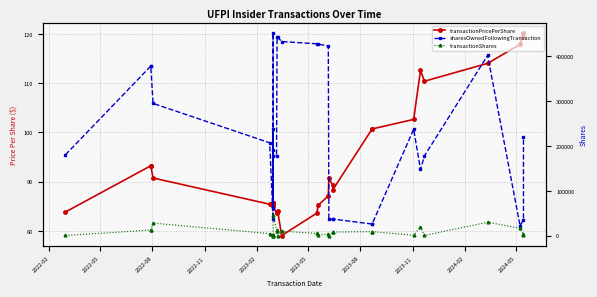

Is this an area chart (filled region under the line)?

No